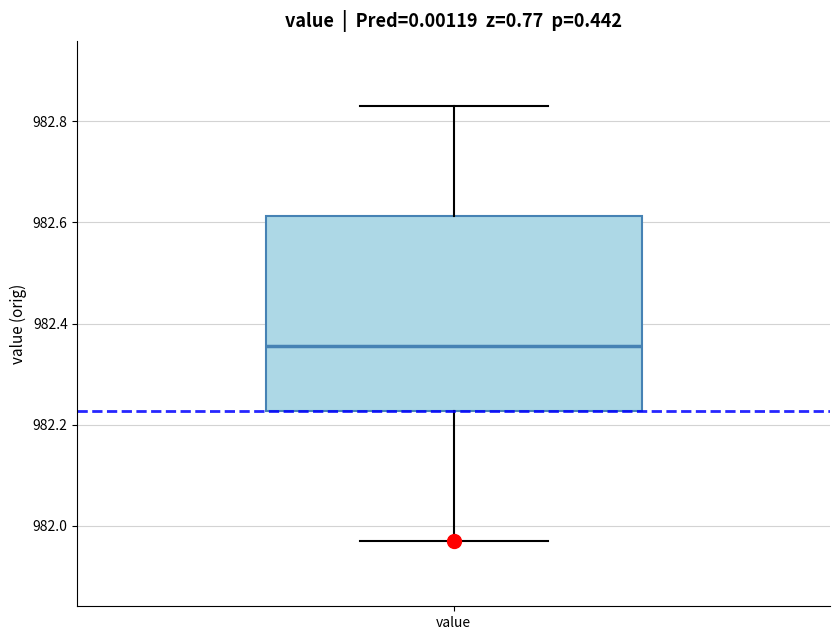

Transcribe this box plot: give where the median line is, the range the box spans, and where the two whiskers end, as read against the y-axis. The values are not printed on the chart, so give them approximately, as read against the axis.

median 982.36, box 982.22 to 982.62, whiskers 981.98 to 982.84